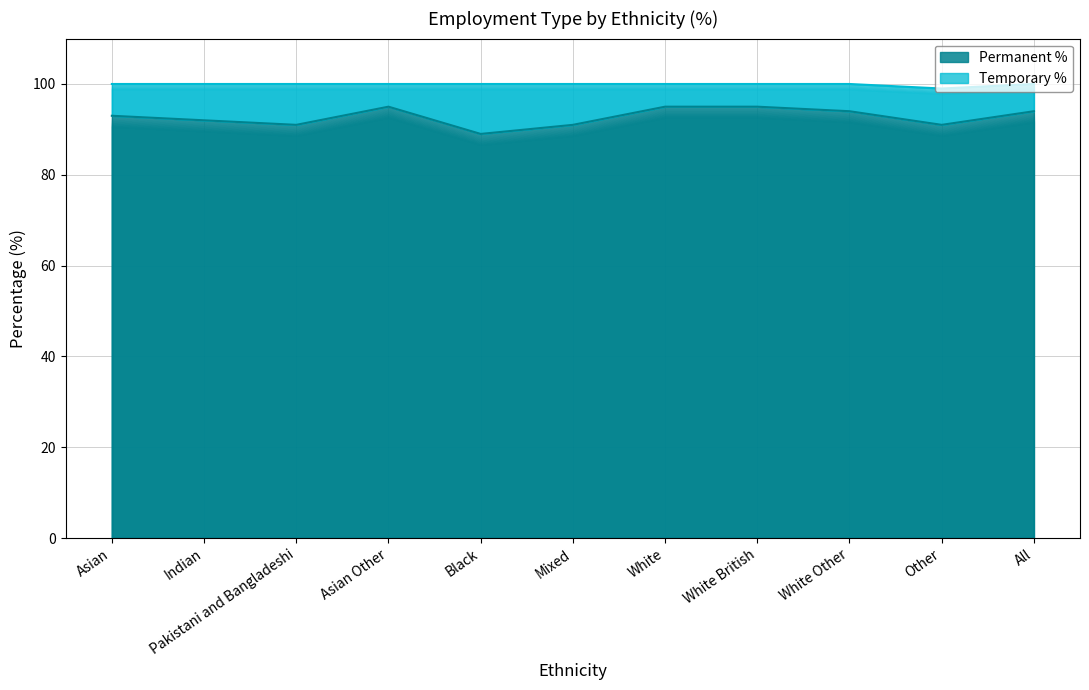

Reading left to right, what are all the values shown in this chart?

93	92	91	95	89	91	95	95	94	91	94